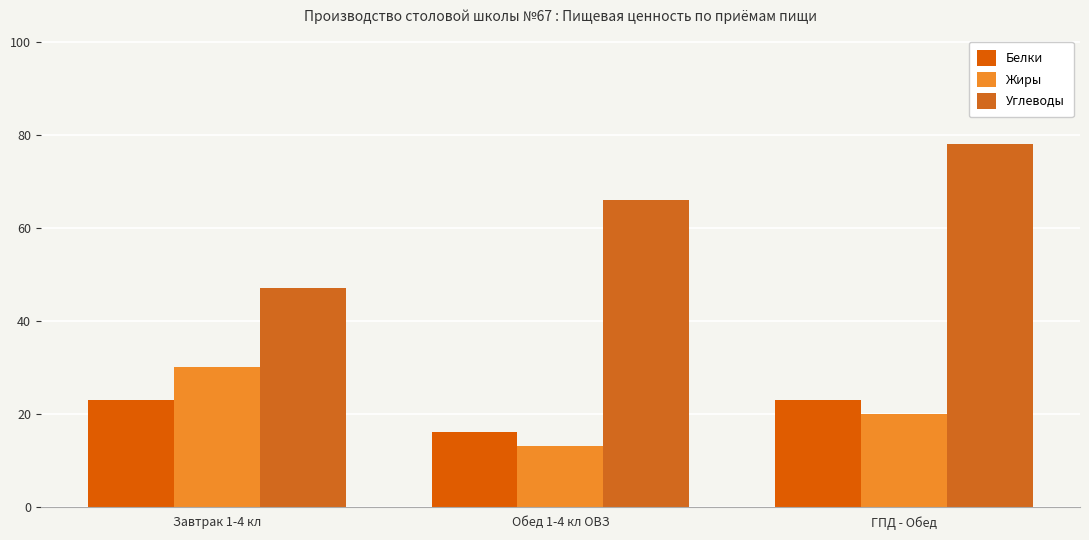

What are all the series names shown in the legend?

Белки, Жиры, Углеводы